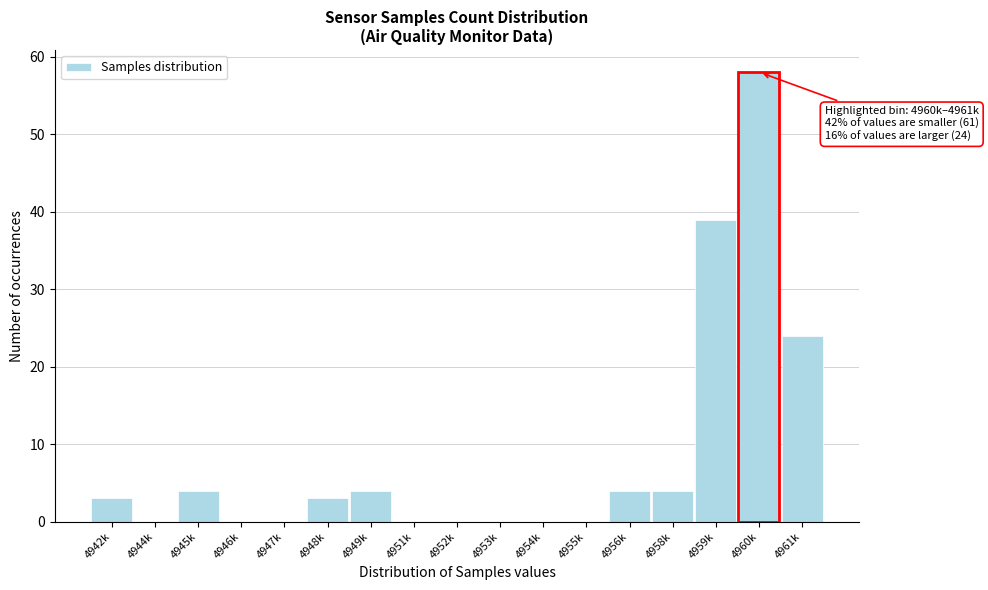

Reading right to left, transcribe all the data shown in this chart.

4961k=24	4960k=58	4959k=39	4958k=4	4956k=4	4955k=0	4954k=0	4953k=0	4952k=0	4951k=0	4949k=4	4948k=3	4947k=0	4946k=0	4945k=4	4944k=0	4942k=3